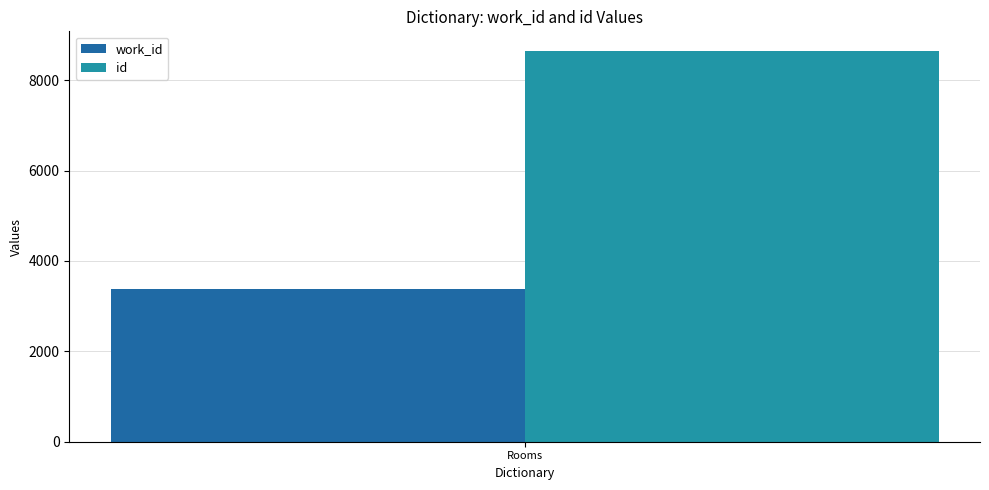

At Rooms, list the series in order from largest to smallest.

id, work_id